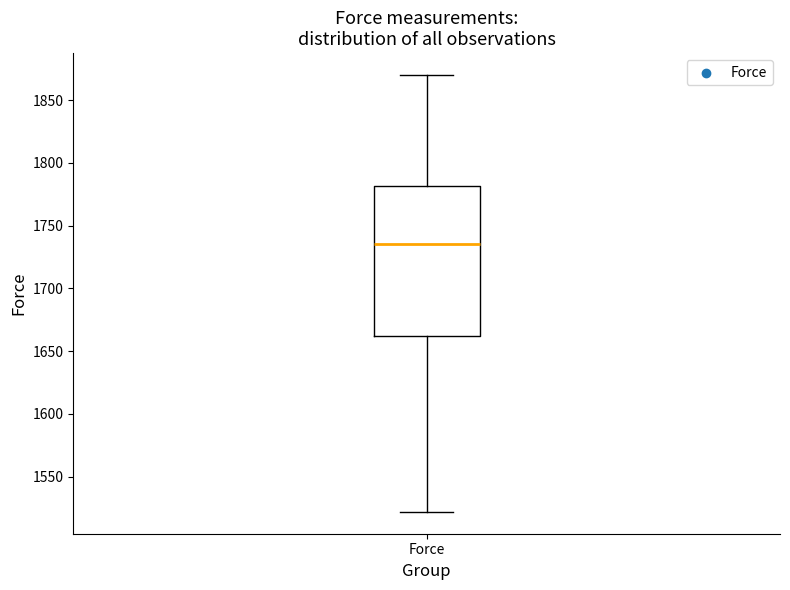

Where is the upper edge of the box for Force on the y-axis? The values are not printed on the chart, so give them approximately, as read against the axis.

1780